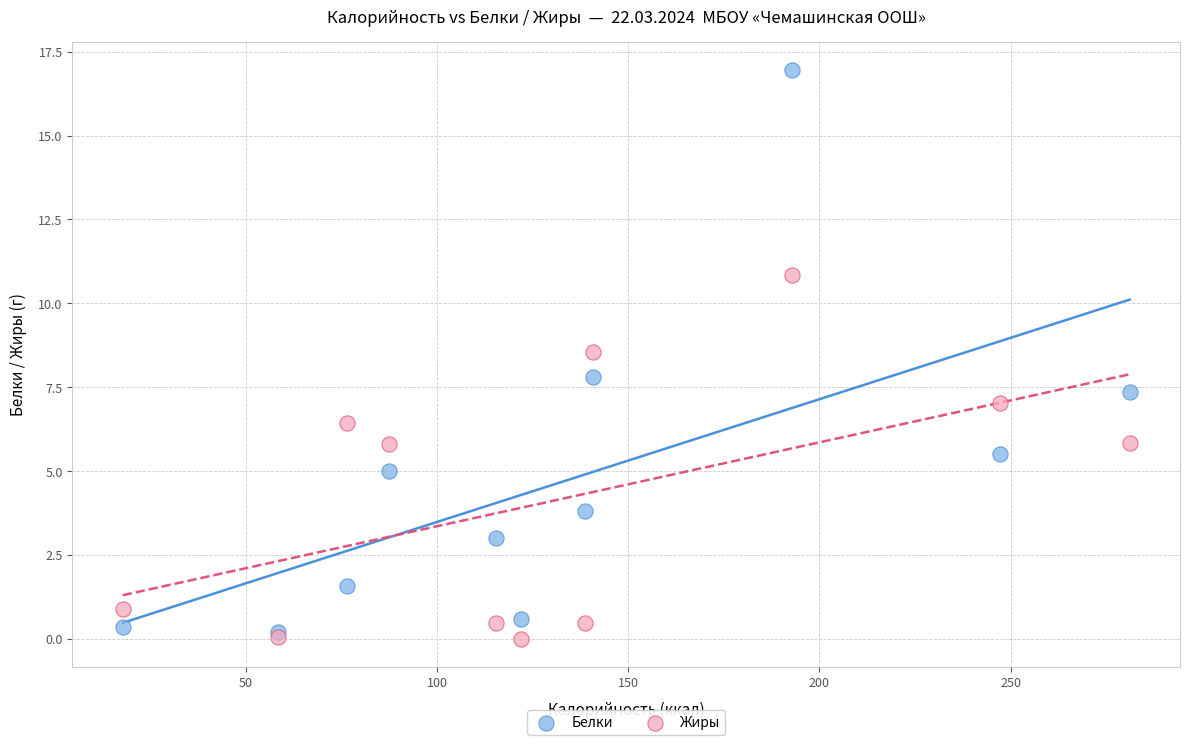

What are all the series names shown in the legend?

Белки, Жиры